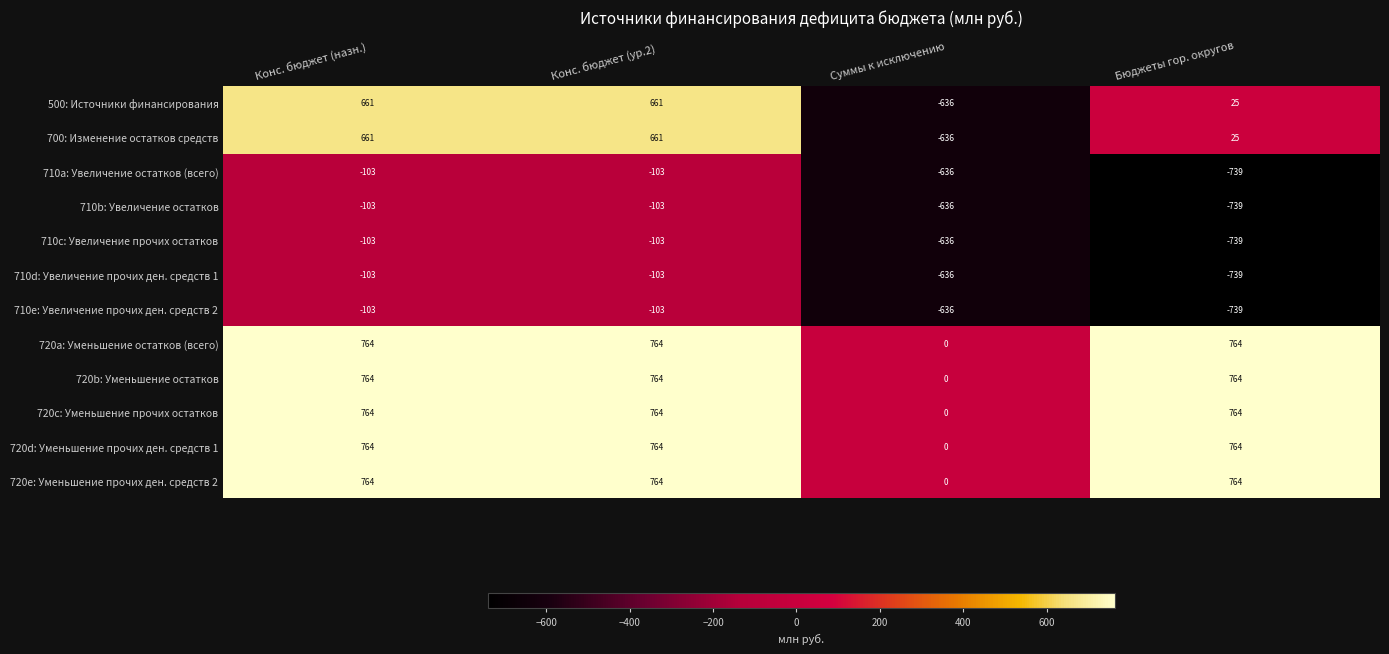

The 710c: Увеличение прочих остатков series shows -636 at Суммы к исключению. True or false?

True